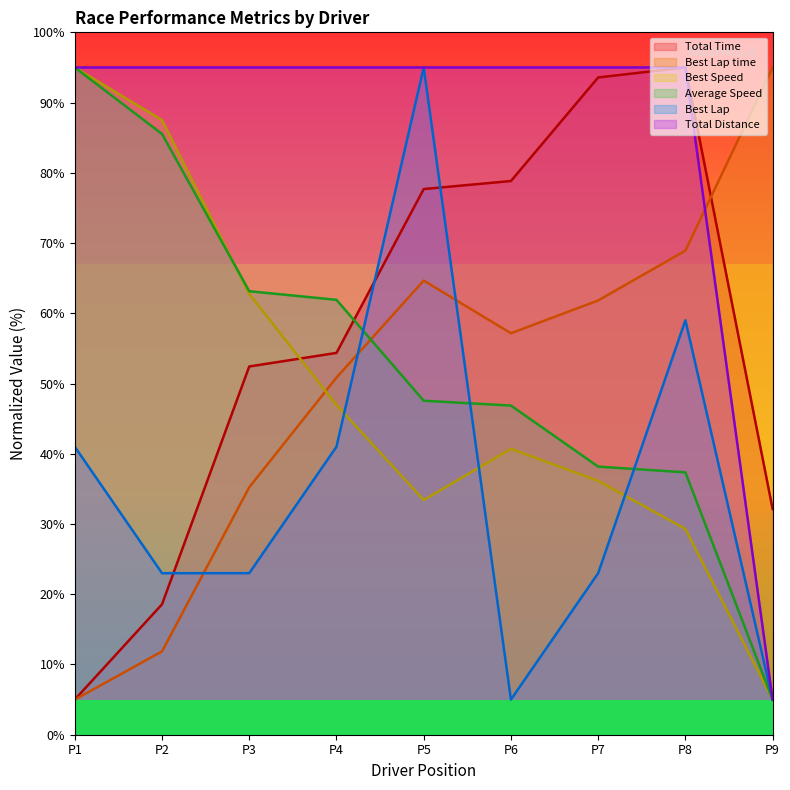

Is the value of Total Time at P6 greater than the value of Total Distance at P6?

No